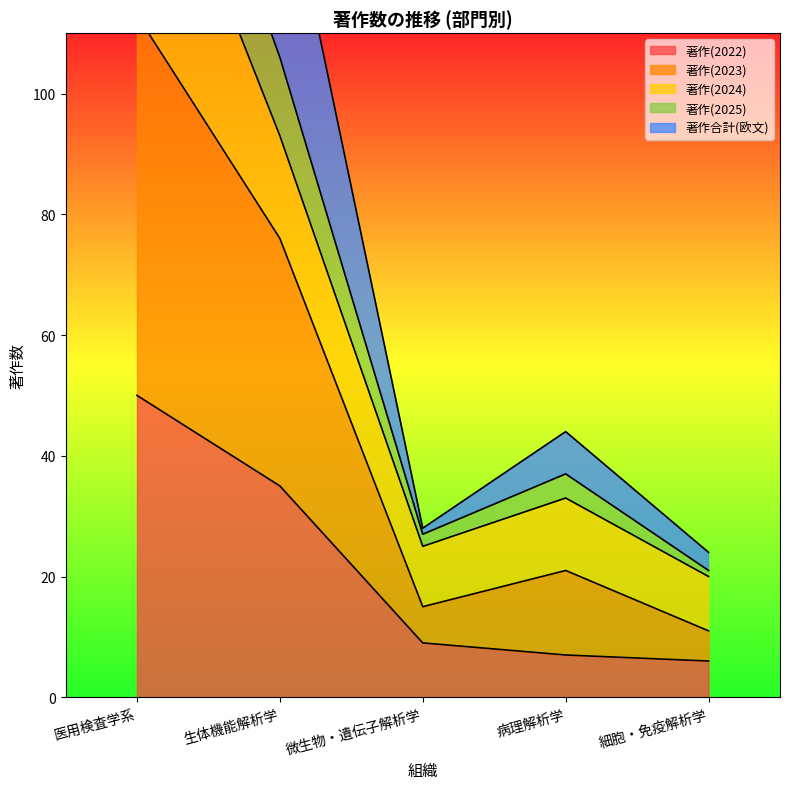

Which series has the largest total across all categories?

著作(2023)